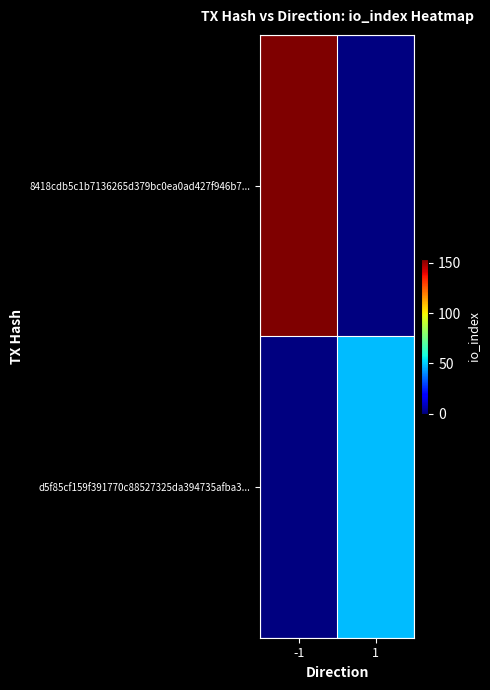

How many series are shown in this chart?

2